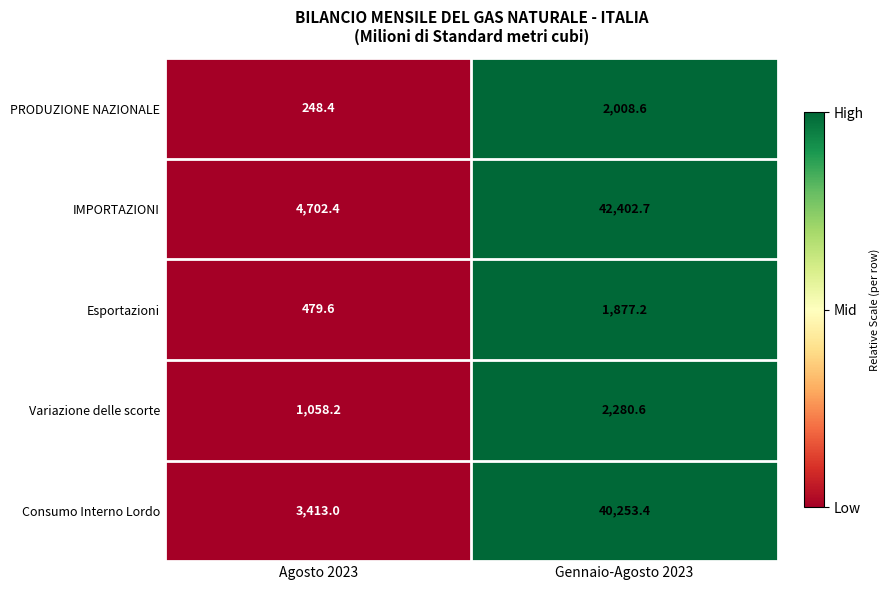

Which series changed the most between Agosto 2023 and Gennaio-Agosto 2023?

IMPORTAZIONI